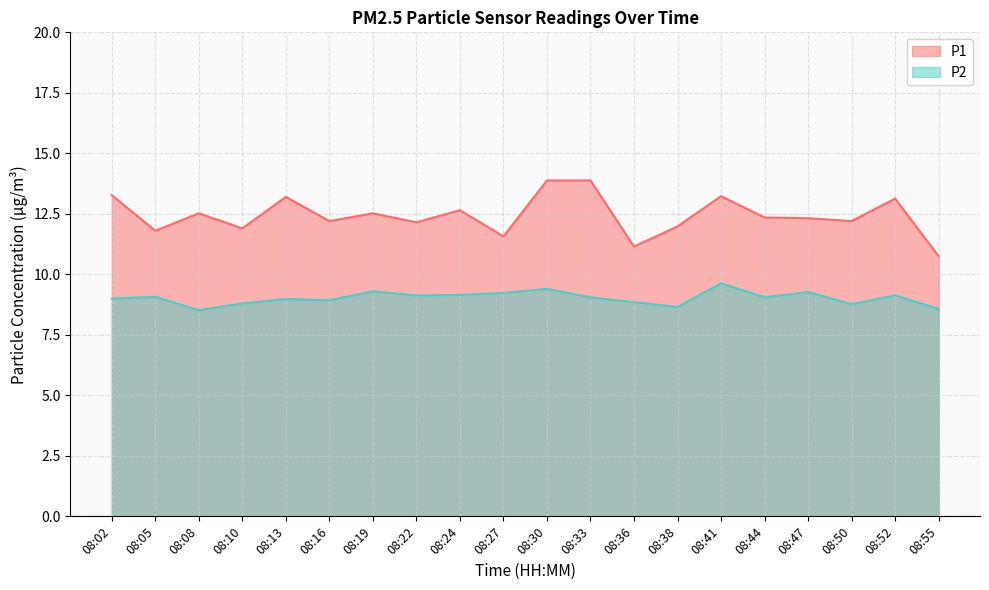

What is the difference between the highest and lowest values at 08:52?

4.0